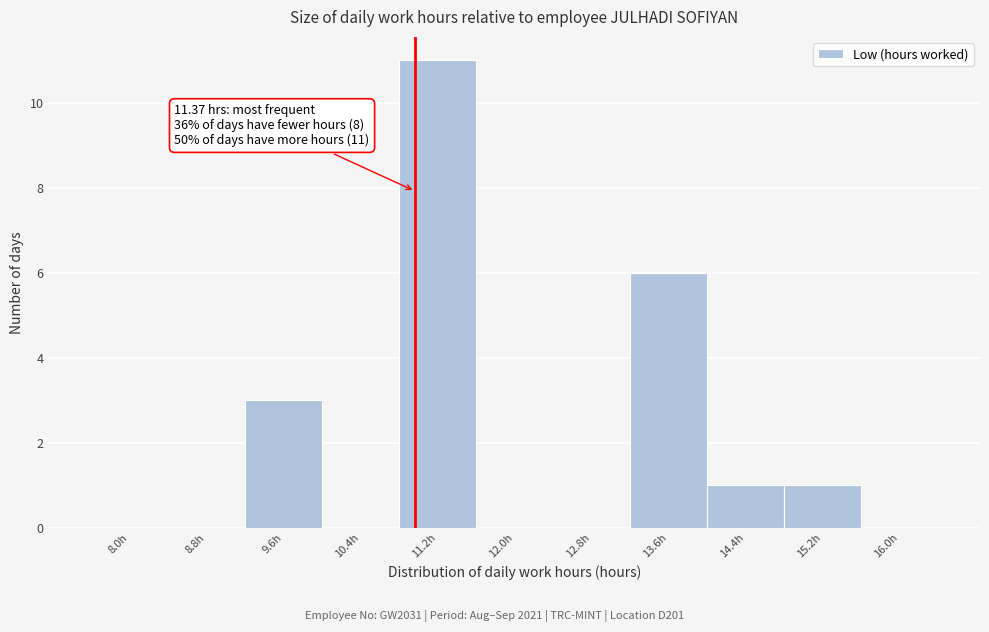

Reading right to left, transcribe all the data shown in this chart.

16.0h=0	15.2h=1	14.4h=1	13.6h=6	12.8h=0	12.0h=0	11.2h=11	10.4h=0	9.6h=3	8.8h=0	8.0h=0